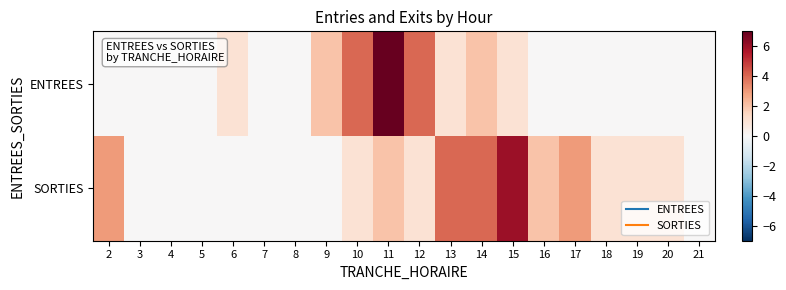

What is the spread (max minus min) of values at 6?

1